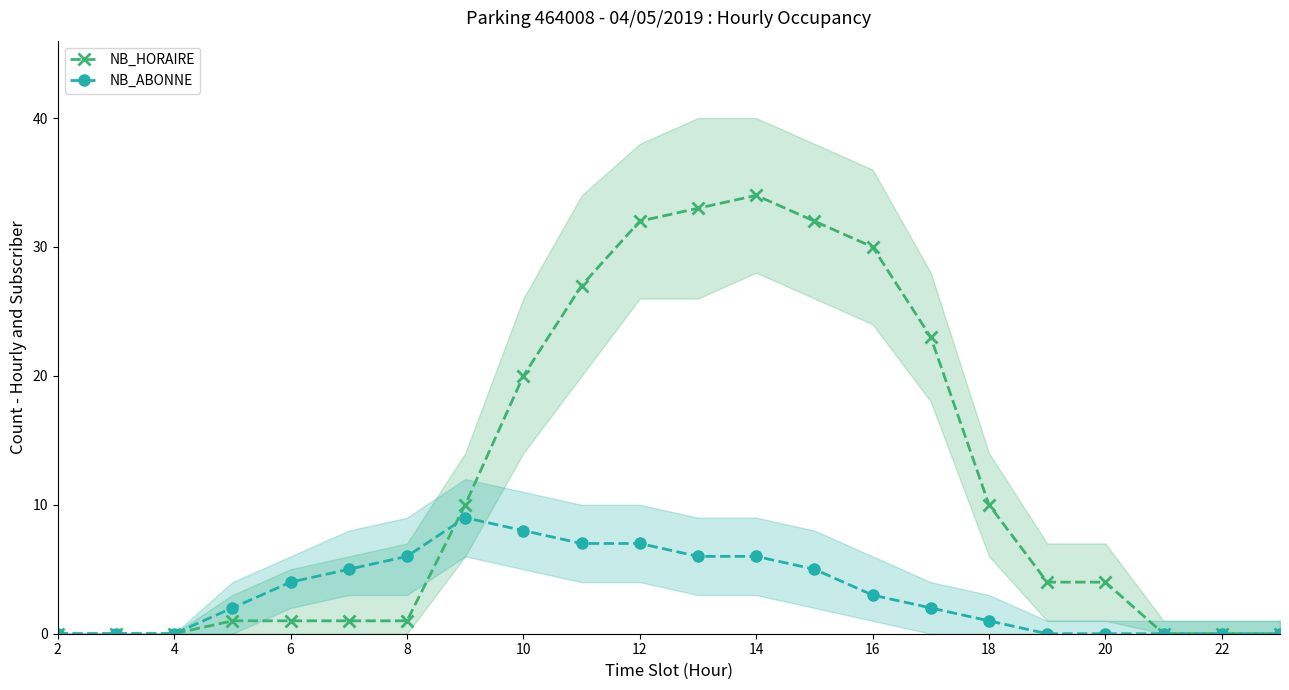

Which series ends up on top after the final intersection of NB_ABONNE and NB_HORAIRE?

NB_HORAIRE